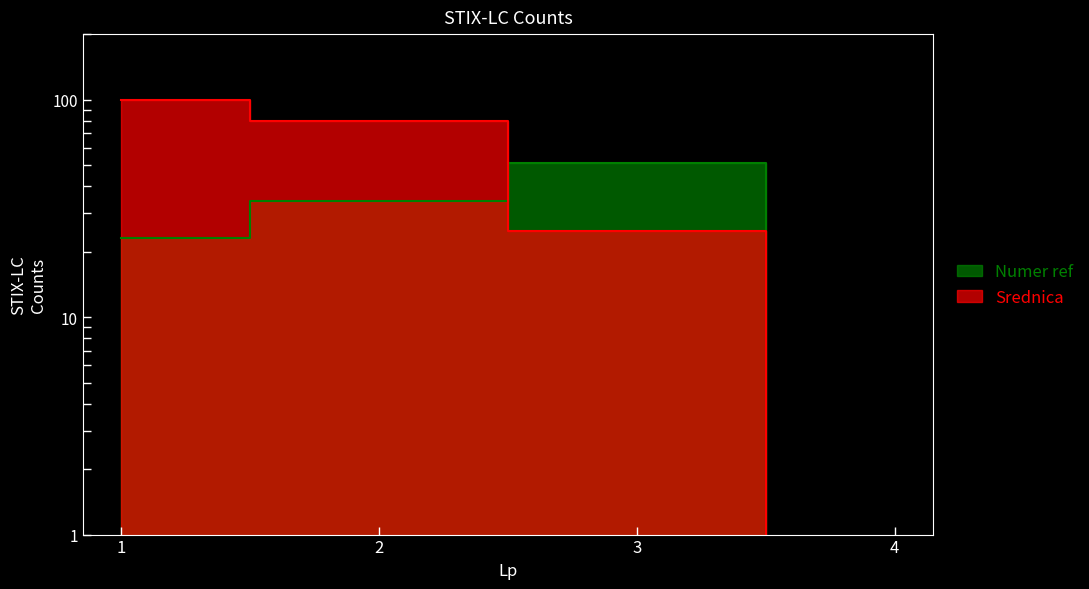

How many distinct data groups are displayed?

2